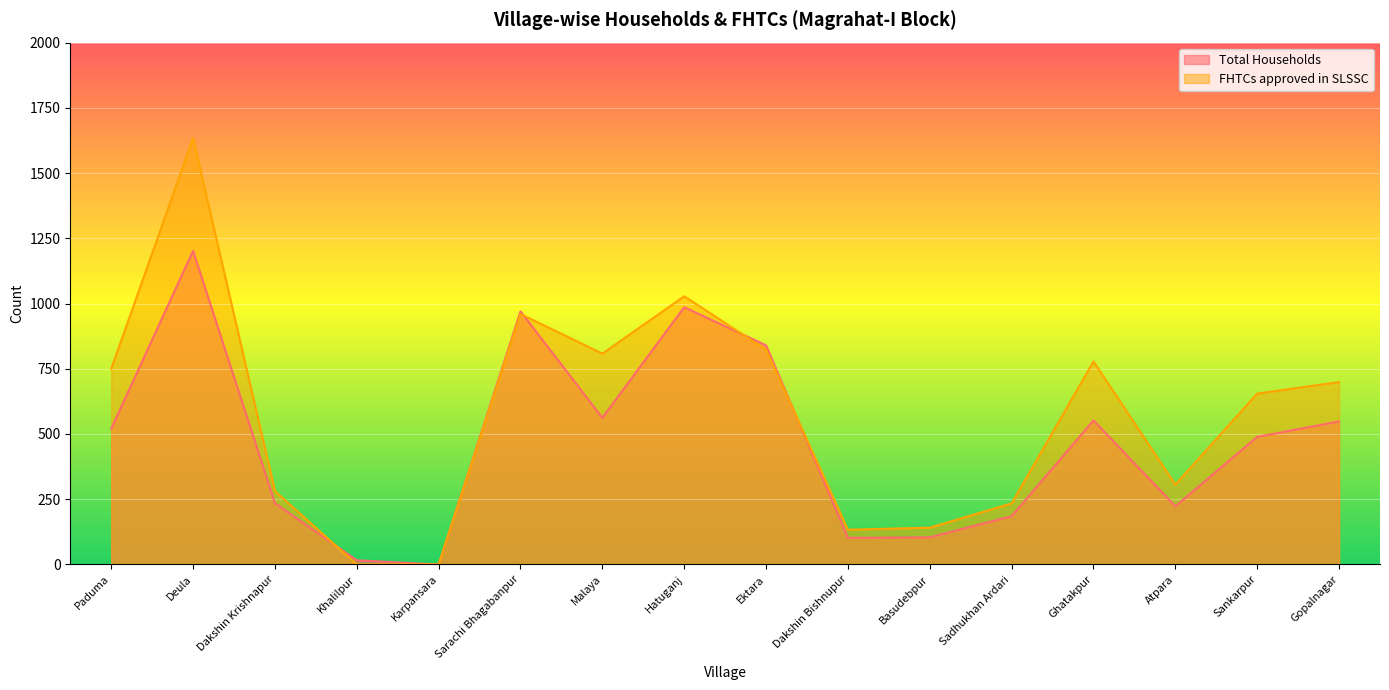

List the labels in order of FHTCs approved in SLSSC value, largest first.

Deula, Hatuganj, Sarachi Bhagabanpur, Ektara, Malaya, Ghatakpur, Paduma, Gopalnagar, Sankarpur, Atpara, Dakshin Krishnapur, Sadhukhan Ardari, Basudebpur, Dakshin Bishnupur, Khalilpur, Karpansara